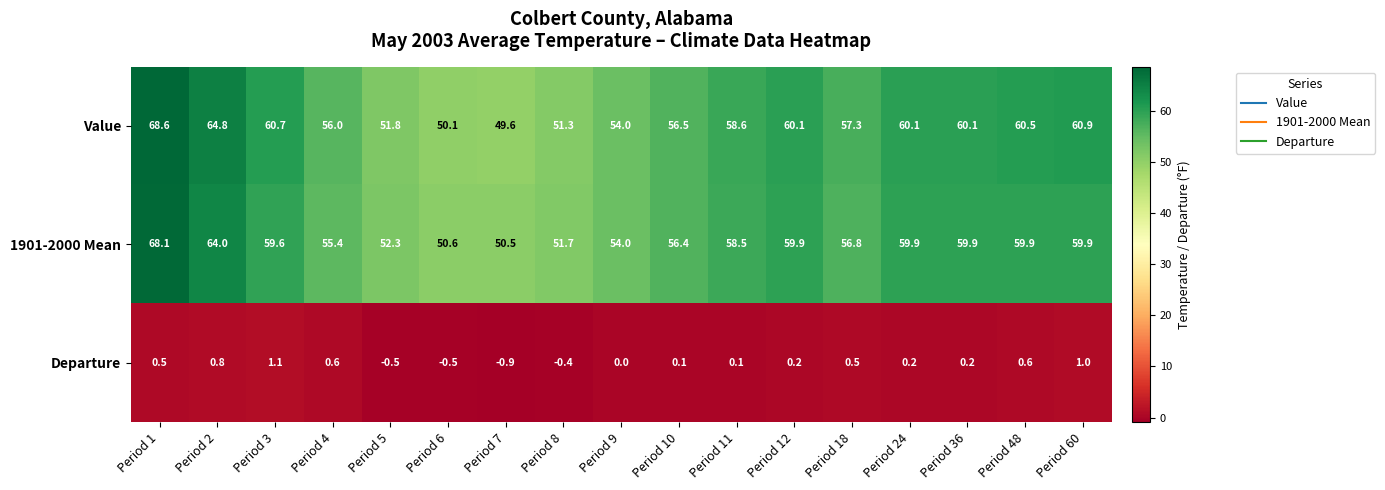

At Period 60, list the series in order from smallest to largest.

Departure, 1901-2000 Mean, Value